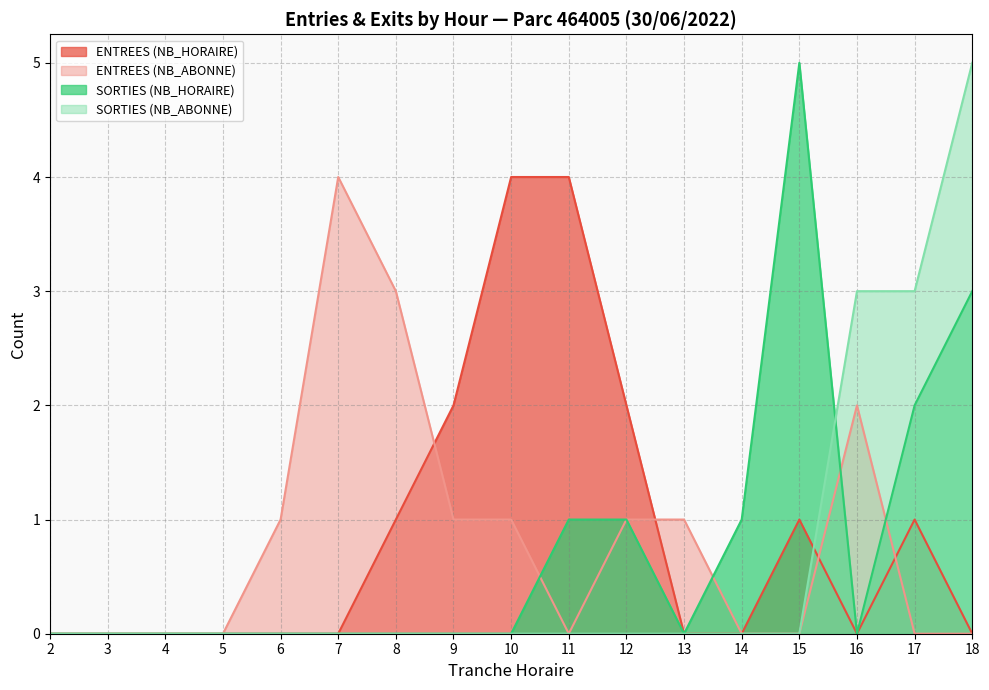

How many lines are shown in the chart?

4